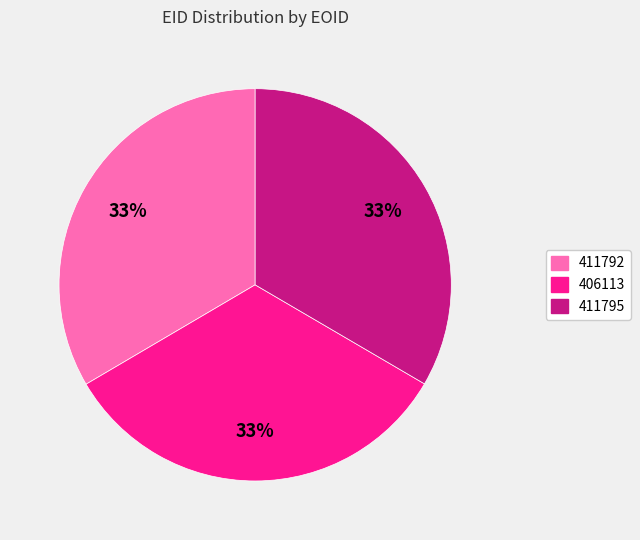

Is the sum of 411795 and 406113 greater than half?

Yes